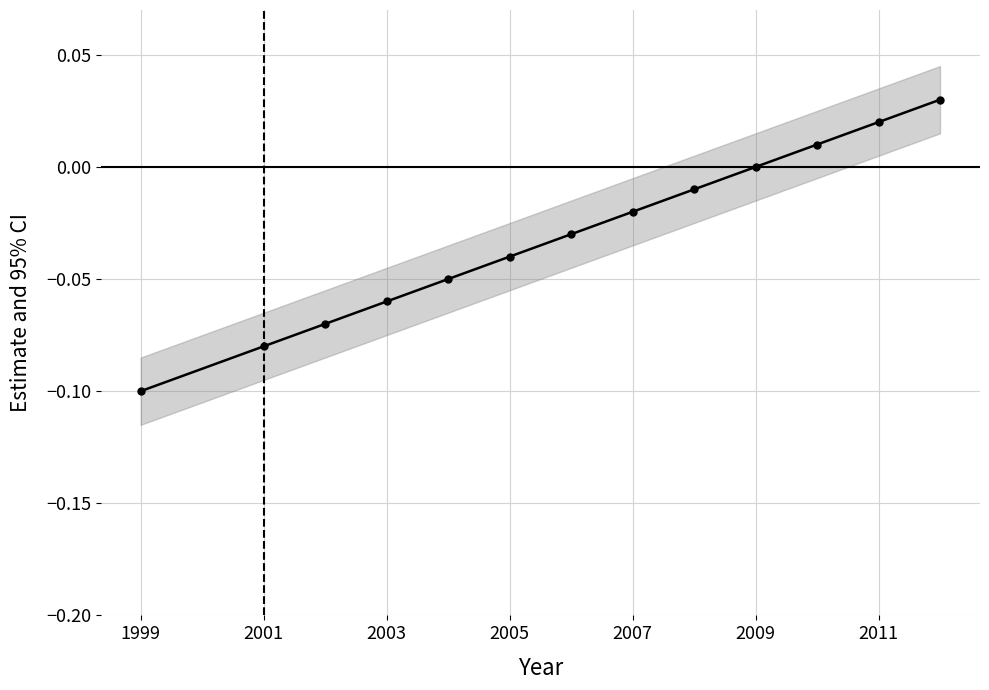

How many values are above zero?

3